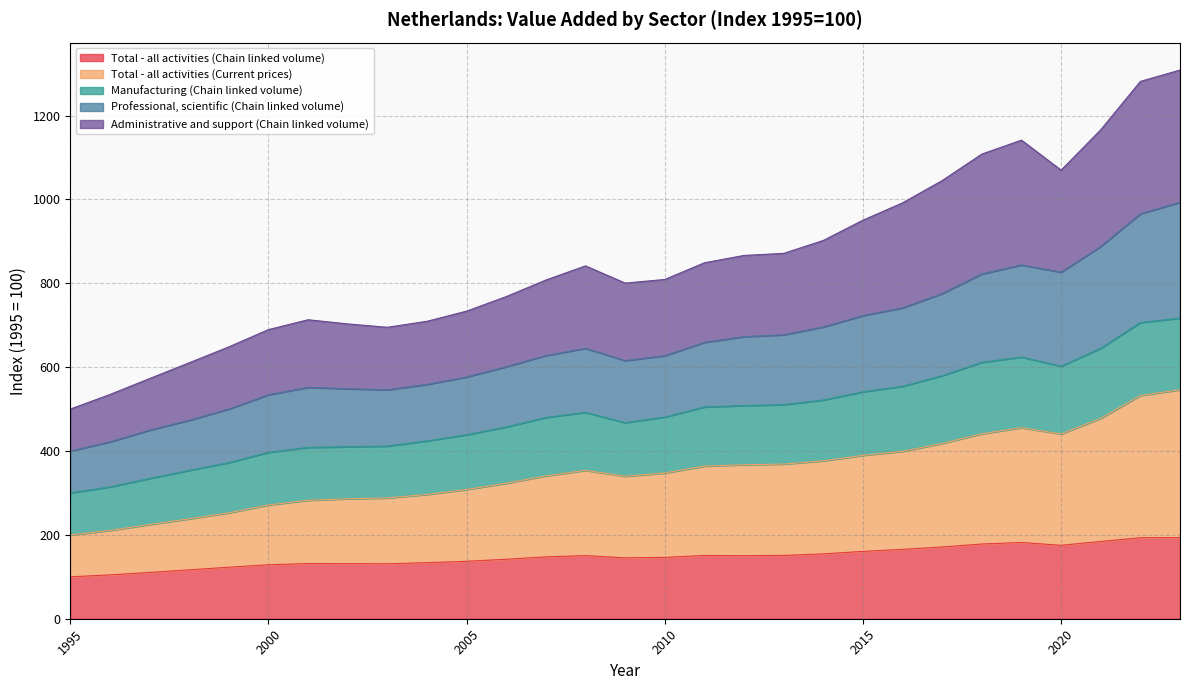

Between 1995 and 2007, which is larger?

2007